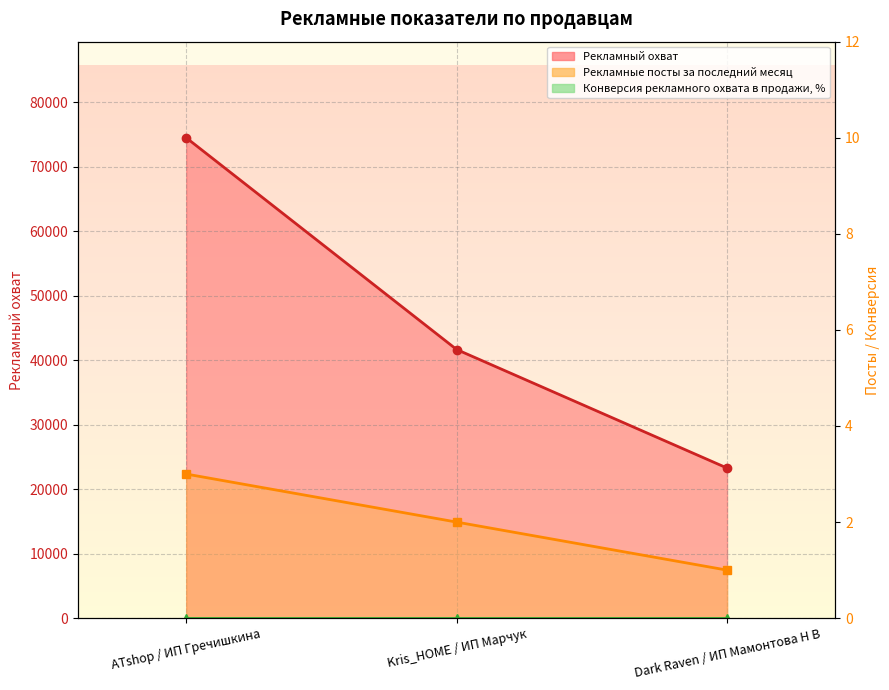

Is it true that Рекламные посты за последний месяц equals 2 at Kris_HOME / ИП Марчук?

True